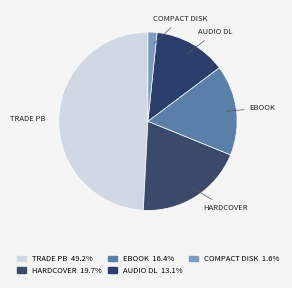

Which category has the biggest portion of the pie?

Trade Paperback